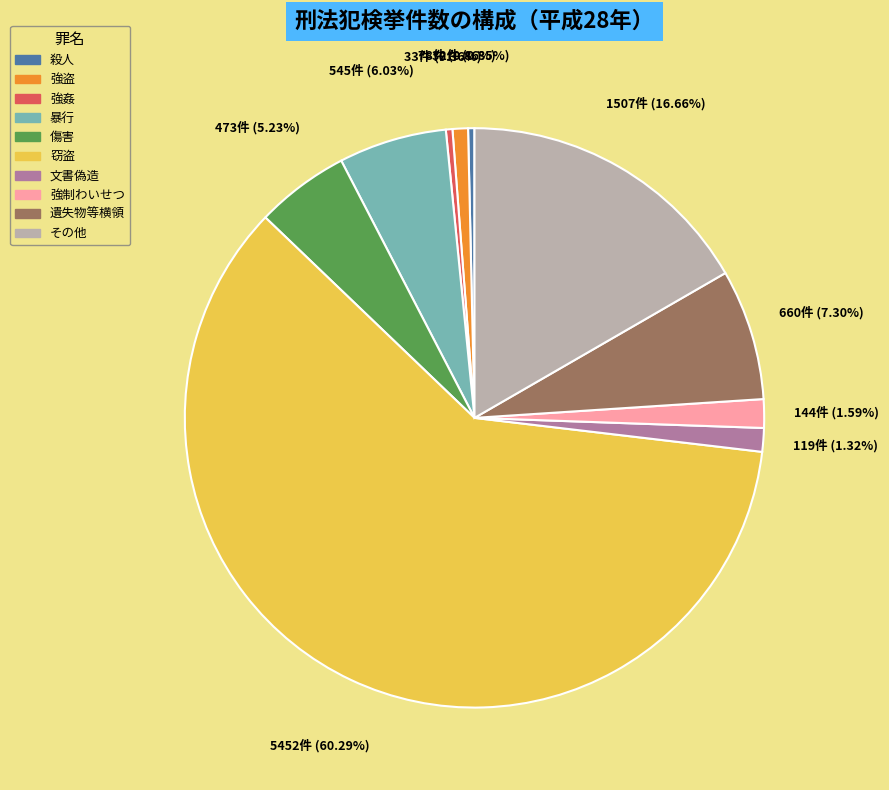

Which category accounts for the majority?

窃盗